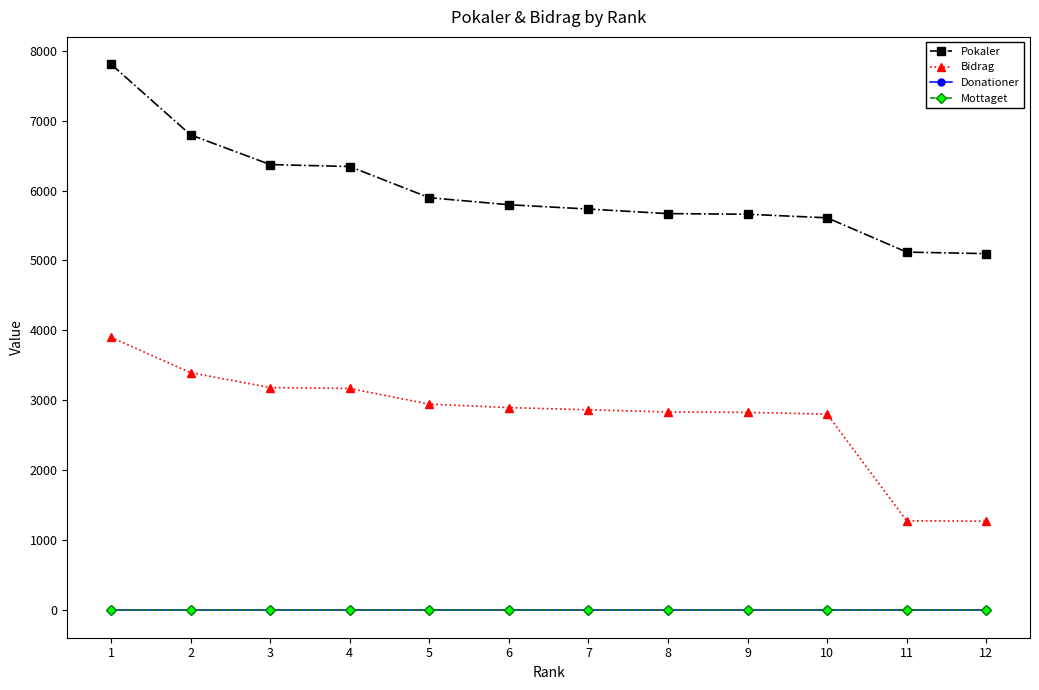

Which series has the largest range (max minus min)?

Pokaler